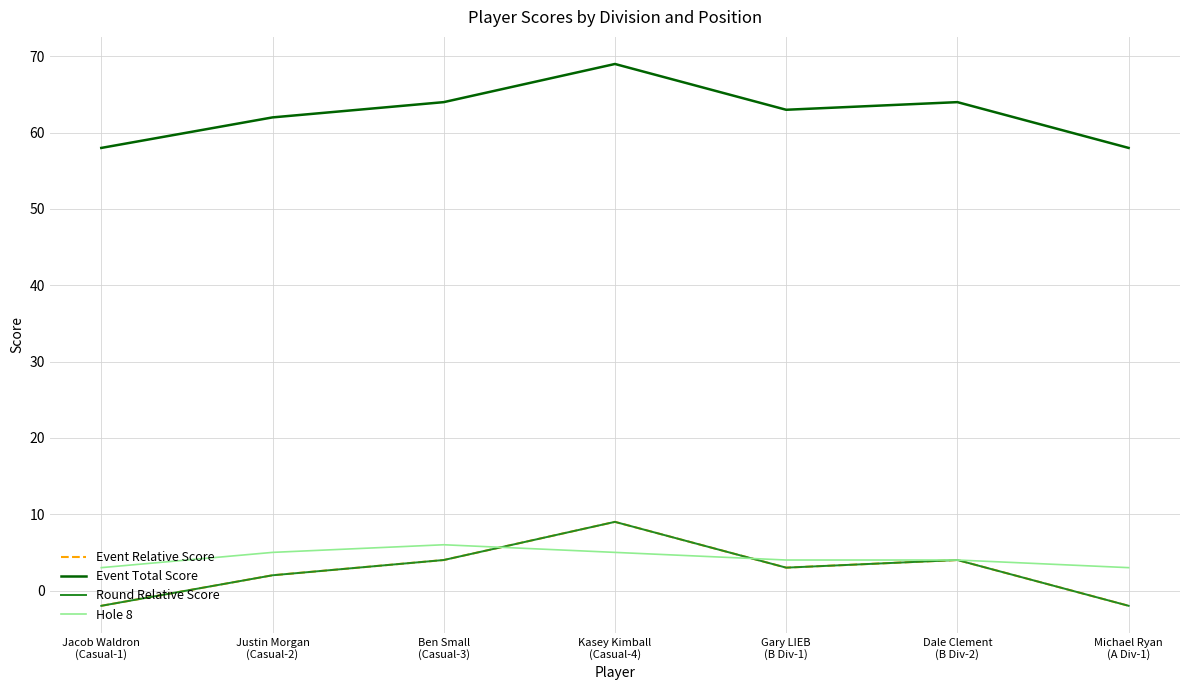

Which series has the largest range (max minus min)?

Event Relative Score